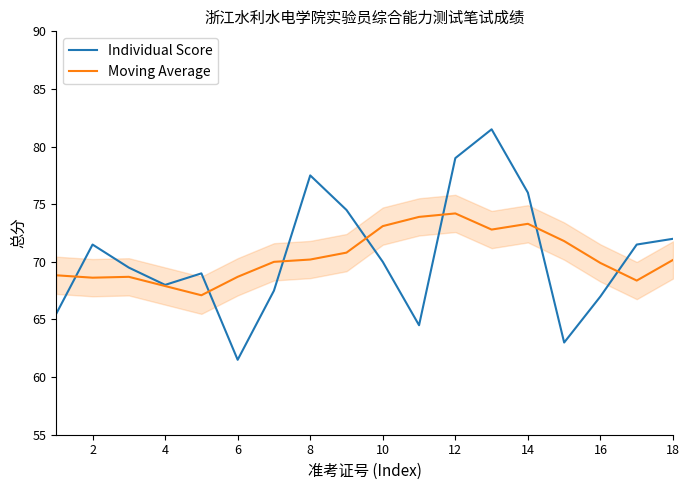

At which category does Moving Average reach its first local valley?

2